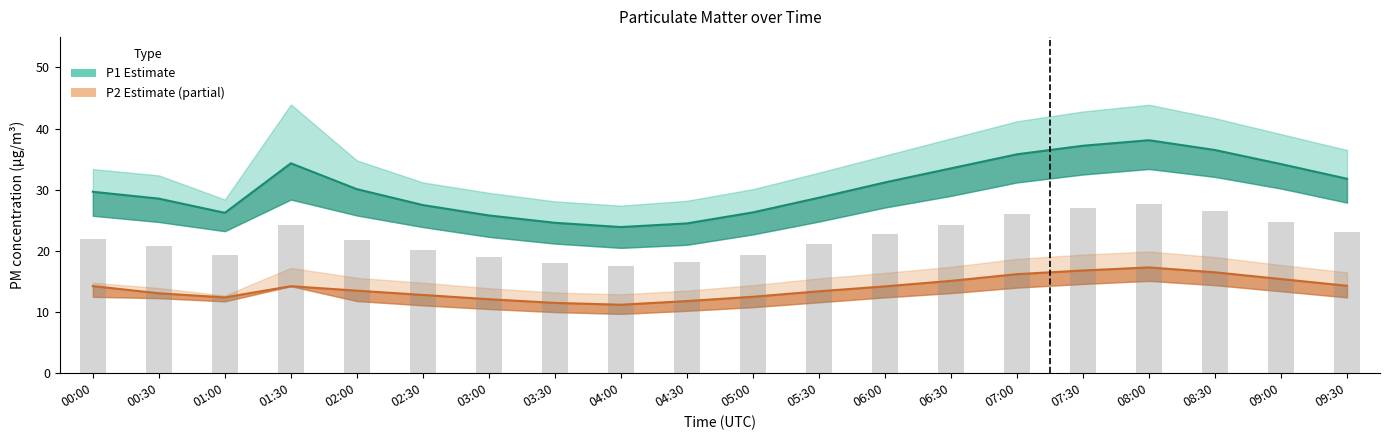

What is the smallest value displayed?

11.2